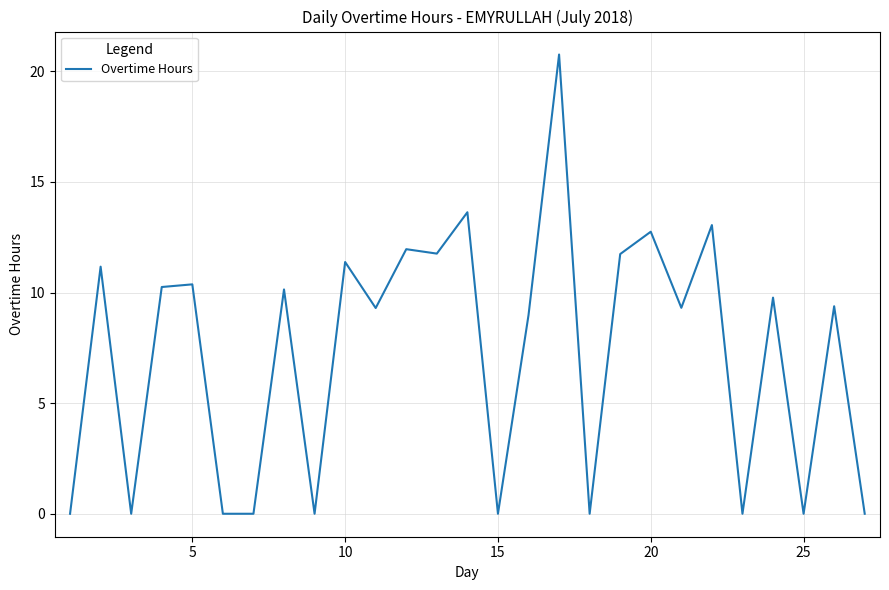

What is the maximum value shown in the chart?

20.8